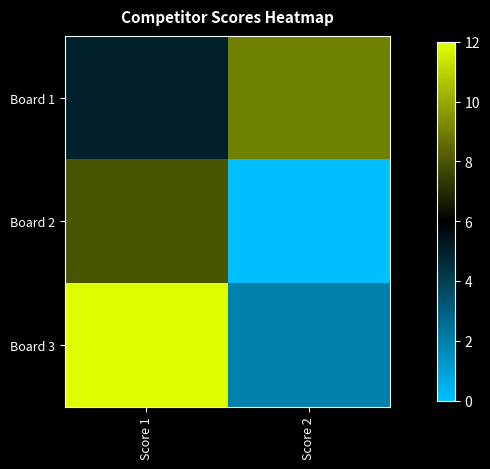

Reading left to right, extract all data points from this chart.

Board 1: Score 1=5	Score 2=9
Board 2: Score 1=8	Score 2=0
Board 3: Score 1=12	Score 2=2